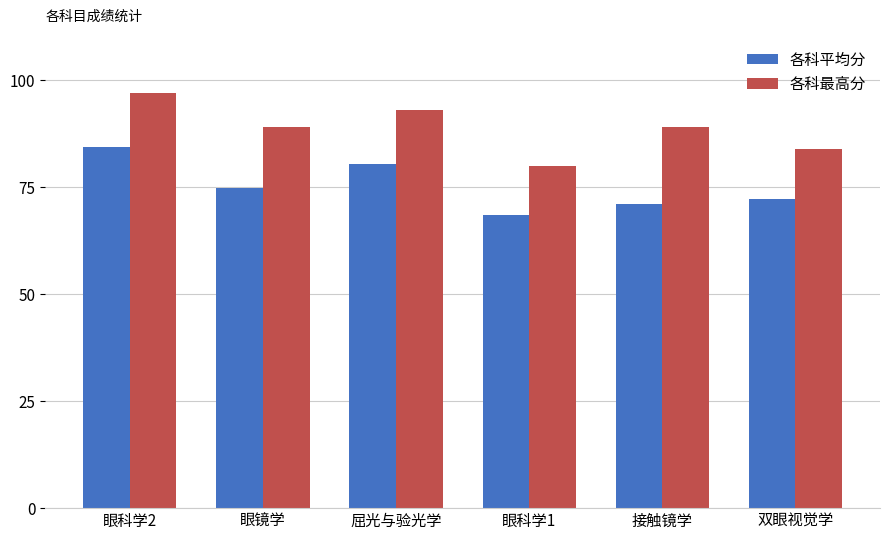

Rank the categories by 各科平均分 value from highest to lowest.

眼科学2, 屈光与验光学, 眼镜学, 双眼视觉学, 接触镜学, 眼科学1